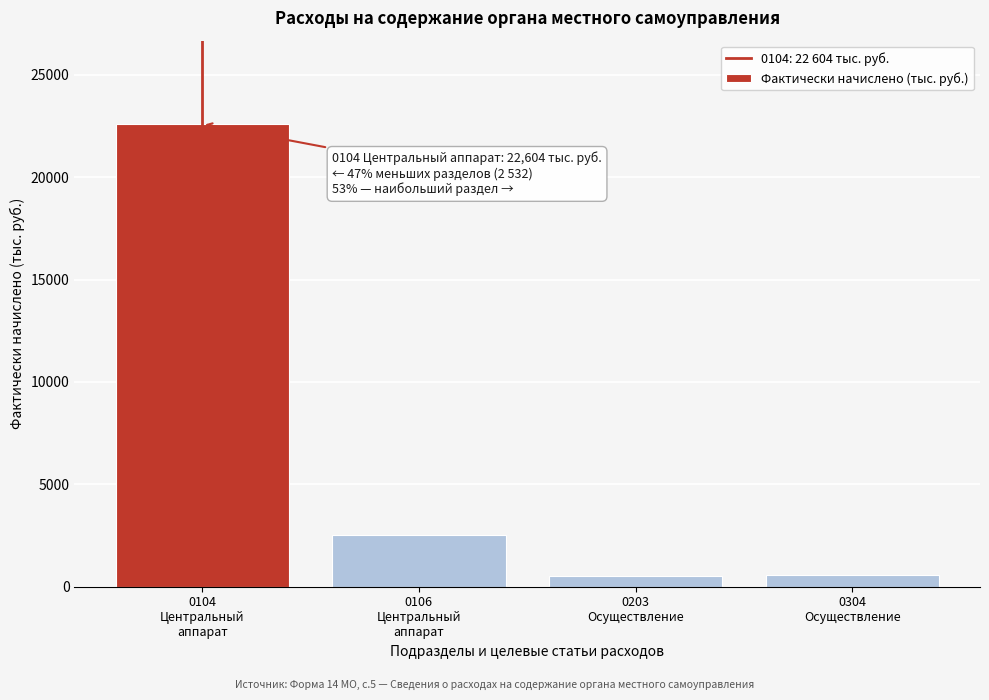

What is the sum of all values?

26208